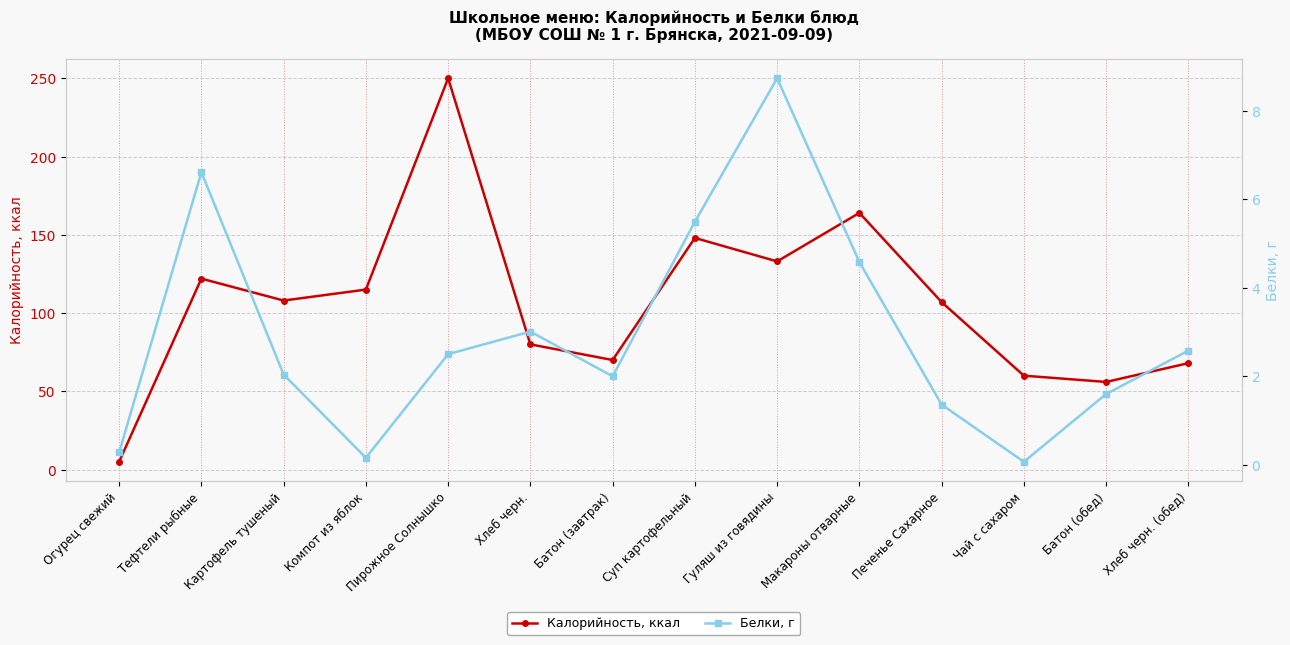

What is the smallest value displayed?

0.1